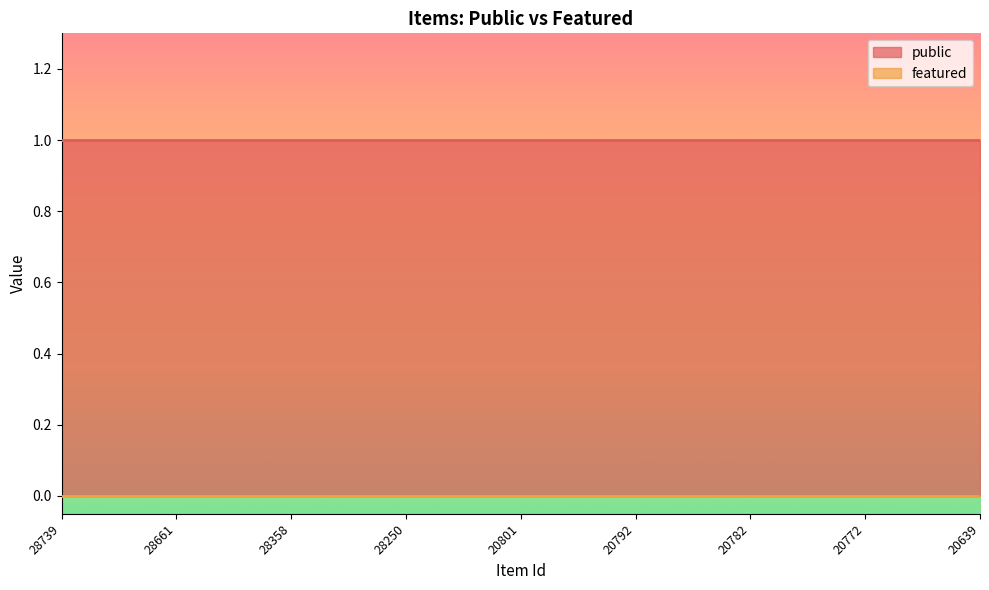

What is the total value across all series at 20785?

1